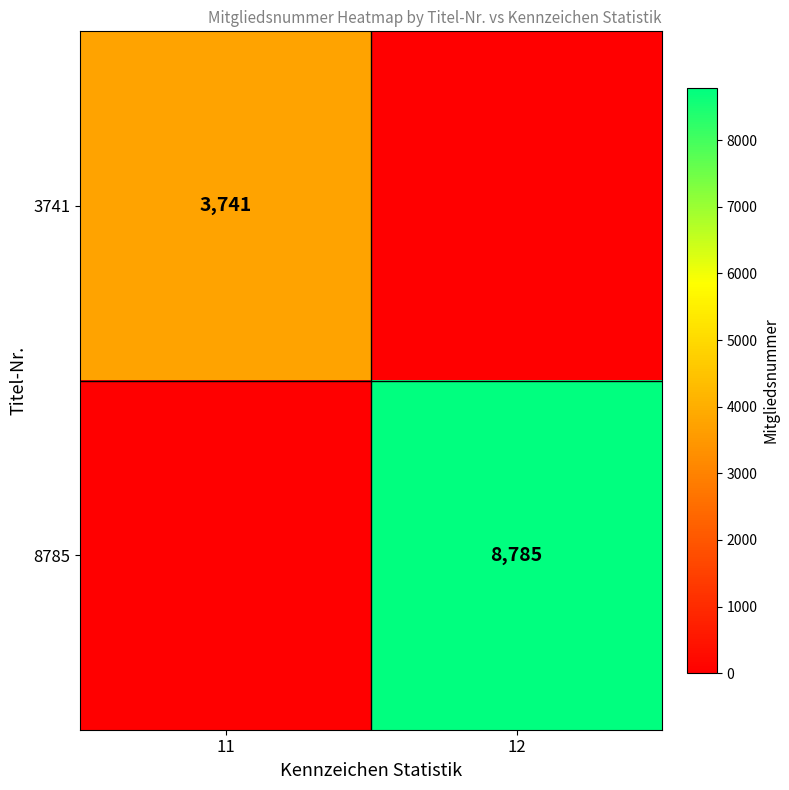

True or false: 8785 has a value of 8785 at 12.

True